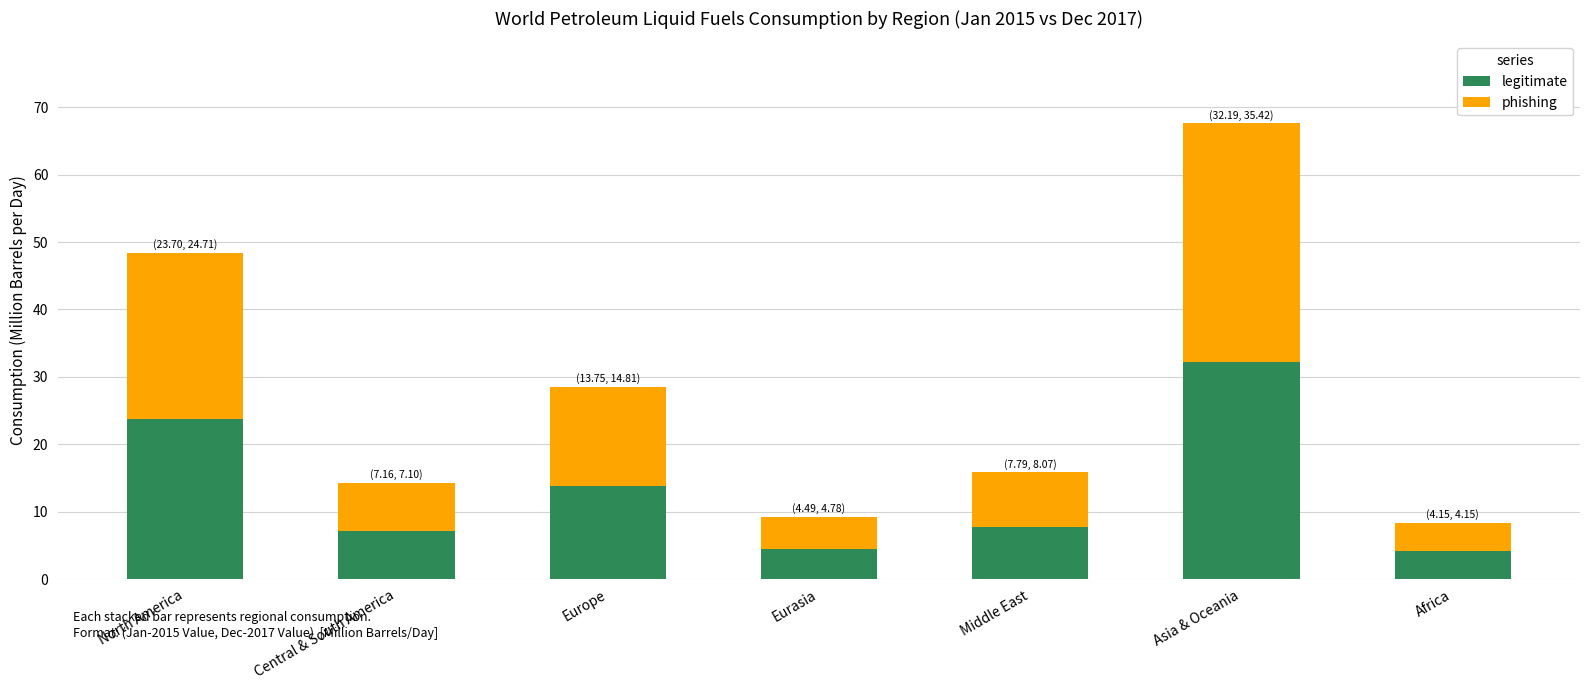

The value of legitimate at Middle East is 7.8. True or false?

True